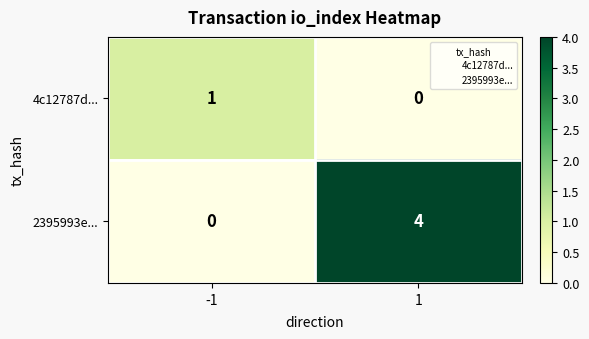

What is the difference between the 2395993e... values at -1 and 1?

4